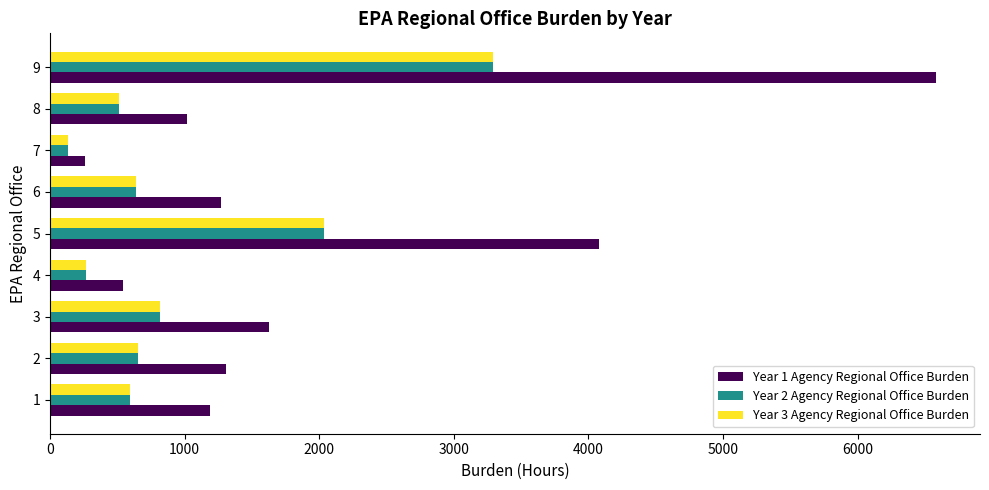

What is the spread (max minus min) of values at 1?

595.0